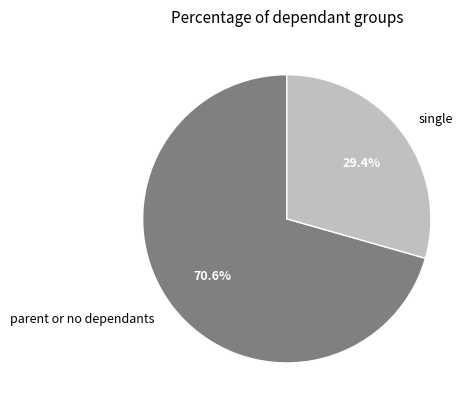

Combined, do single and parent or no dependants account for over 50%?

Yes